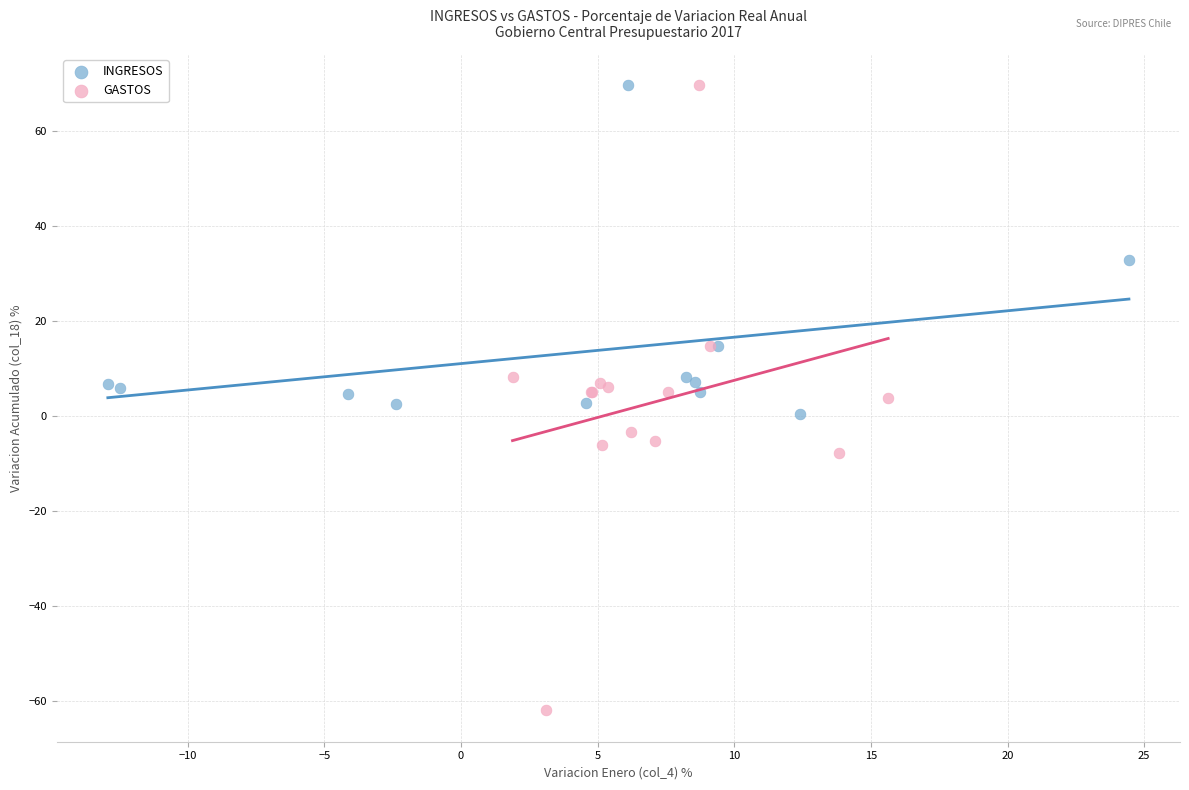

Which series contains the lowest Y value?

GASTOS